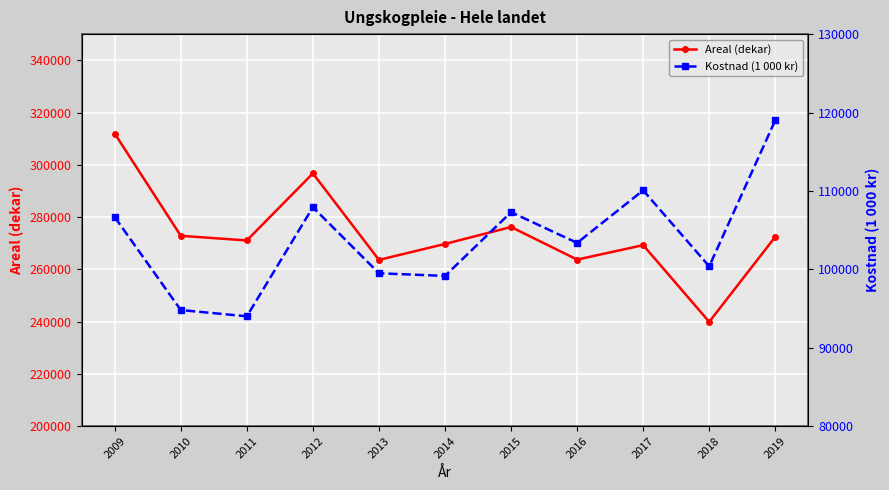

Which category has the lowest value in the Kostnad (1 000 kr) series?

2011